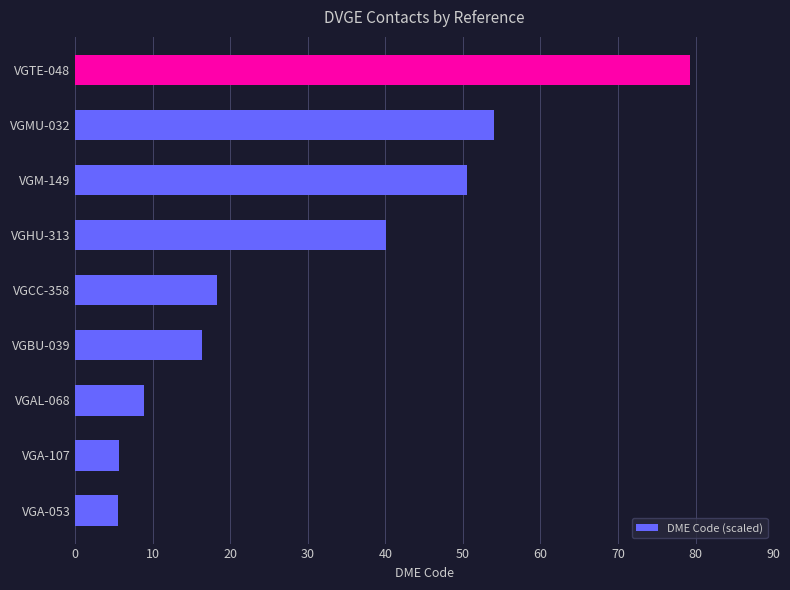

What is the difference between the second highest and minimum values?

48.5